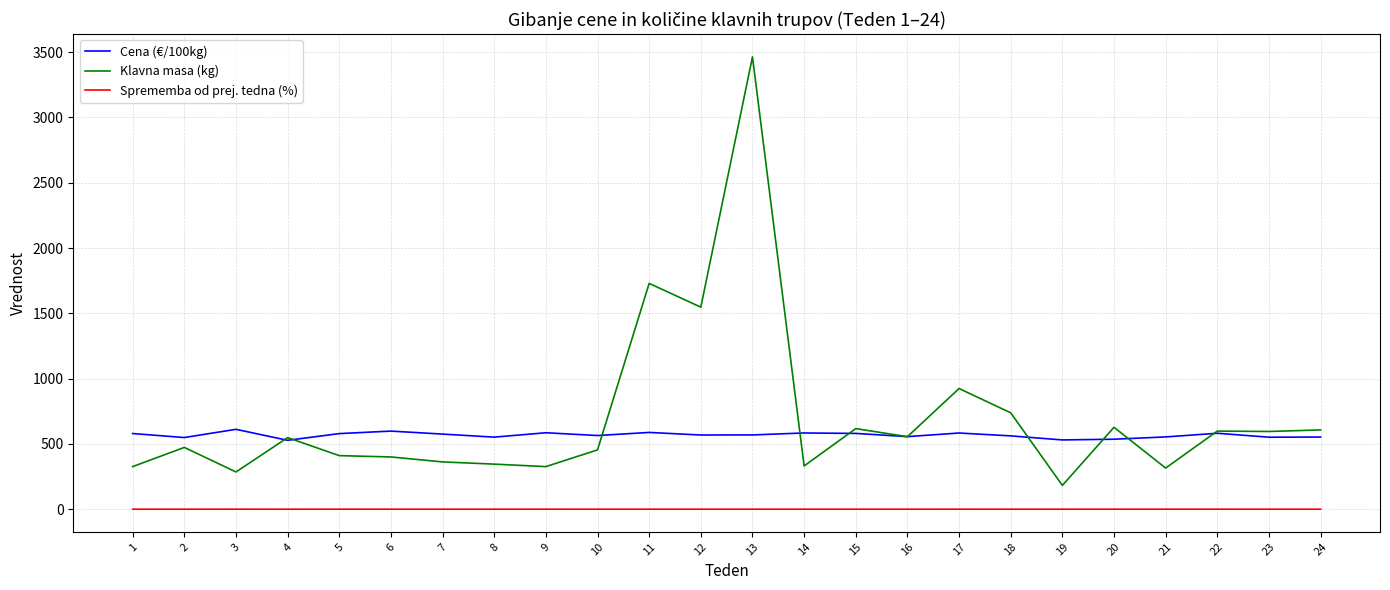

What is the total value across all series at 16?

1110.6